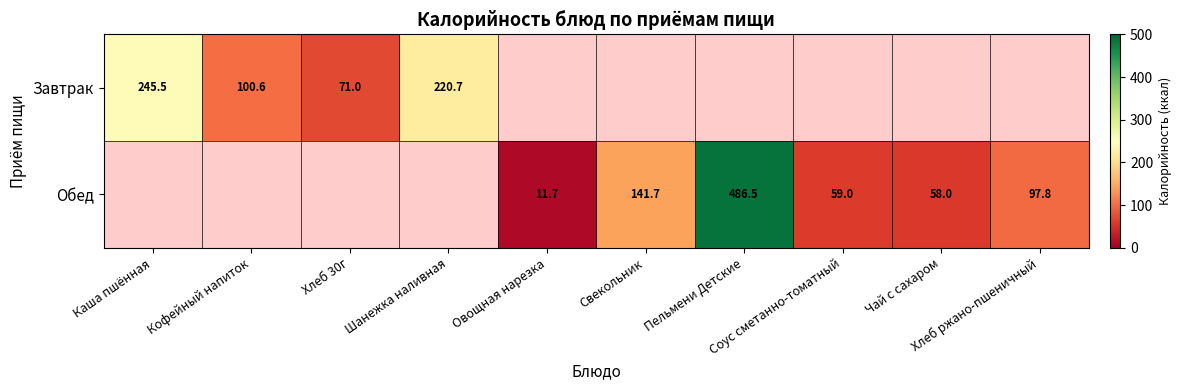

At Соус сметанно-томатный, list the series in order from largest to smallest.

Завтрак, Обед